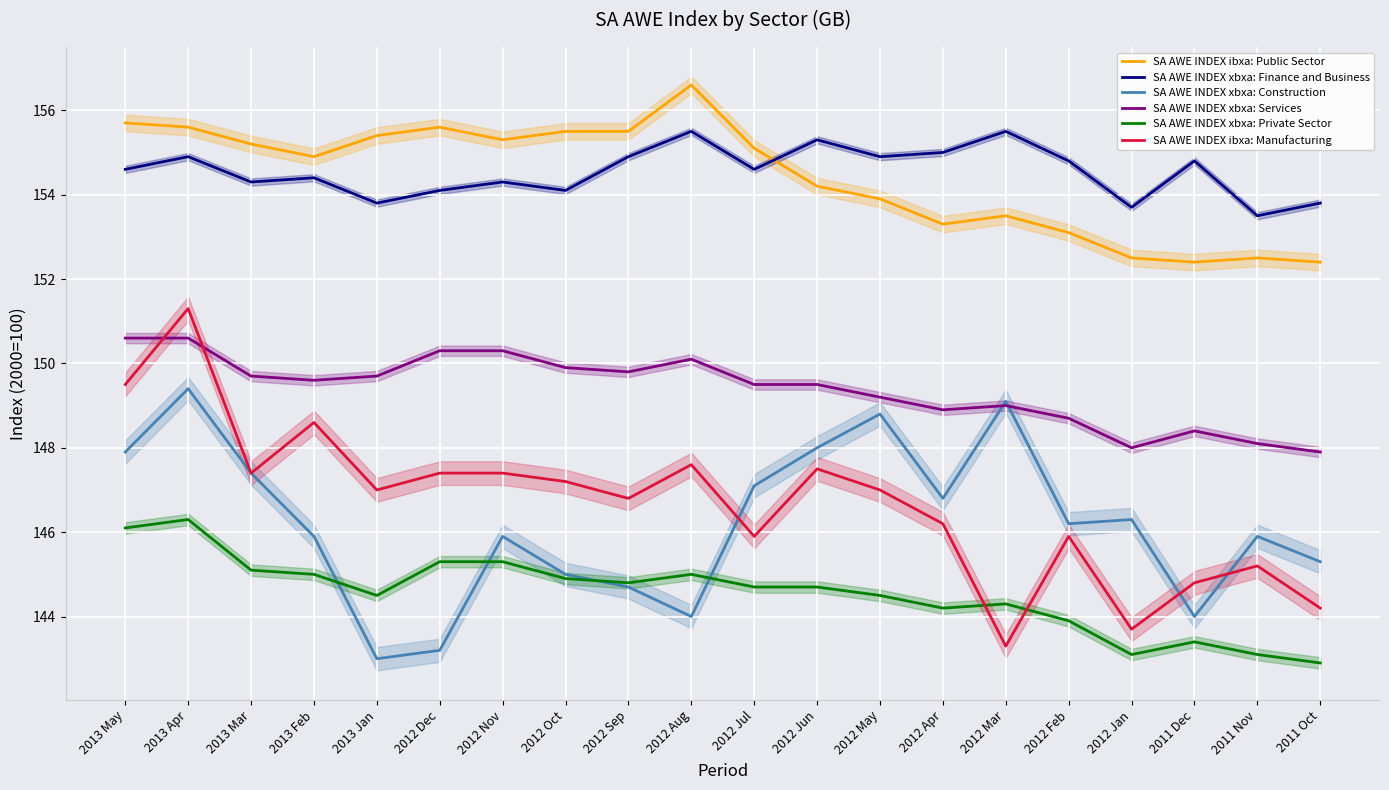

The value of SA AWE INDEX xbxa: Finance and Business at 2012 Apr is 155.0. True or false?

True